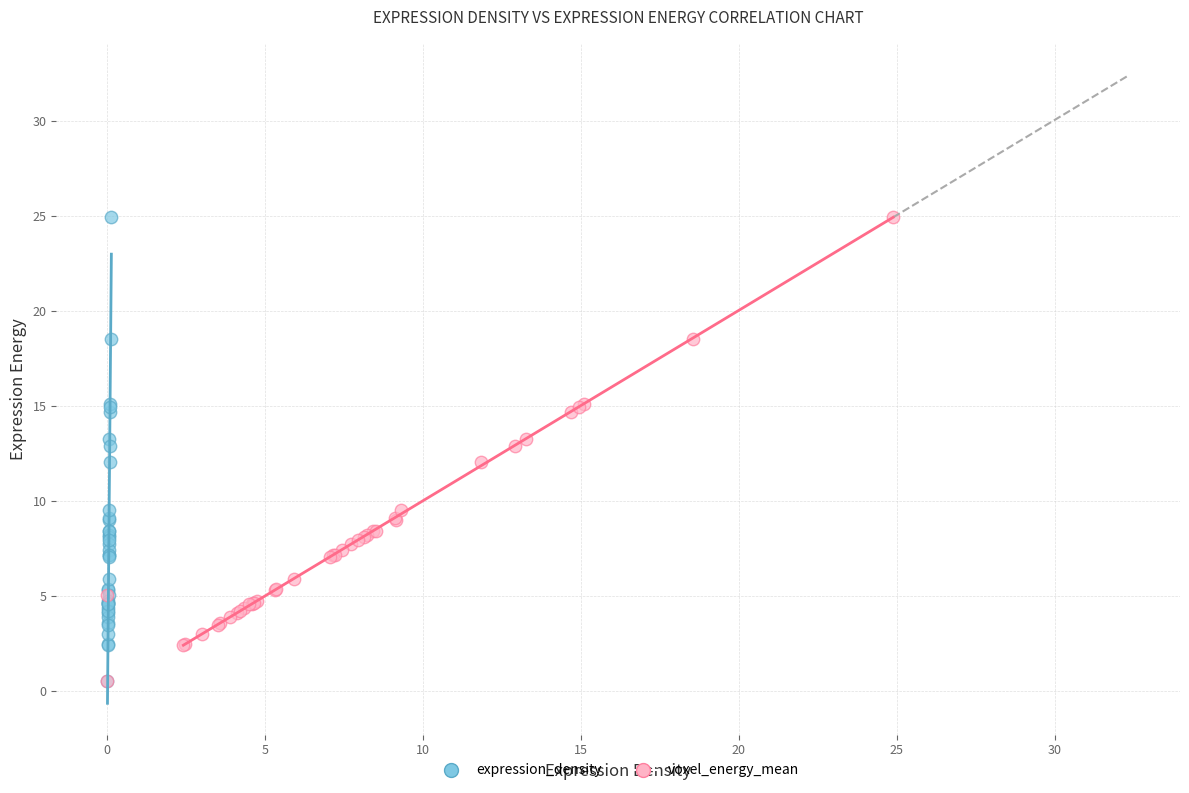

What are all the series names shown in the legend?

expression_density, voxel_energy_mean